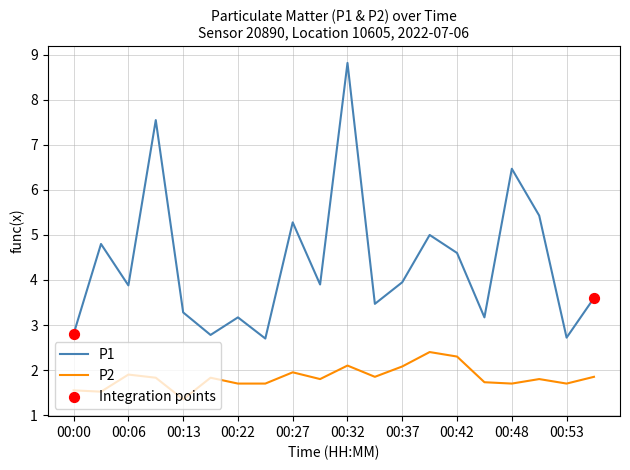

Rank the series by their average value, from lowest to highest.

P2, P1